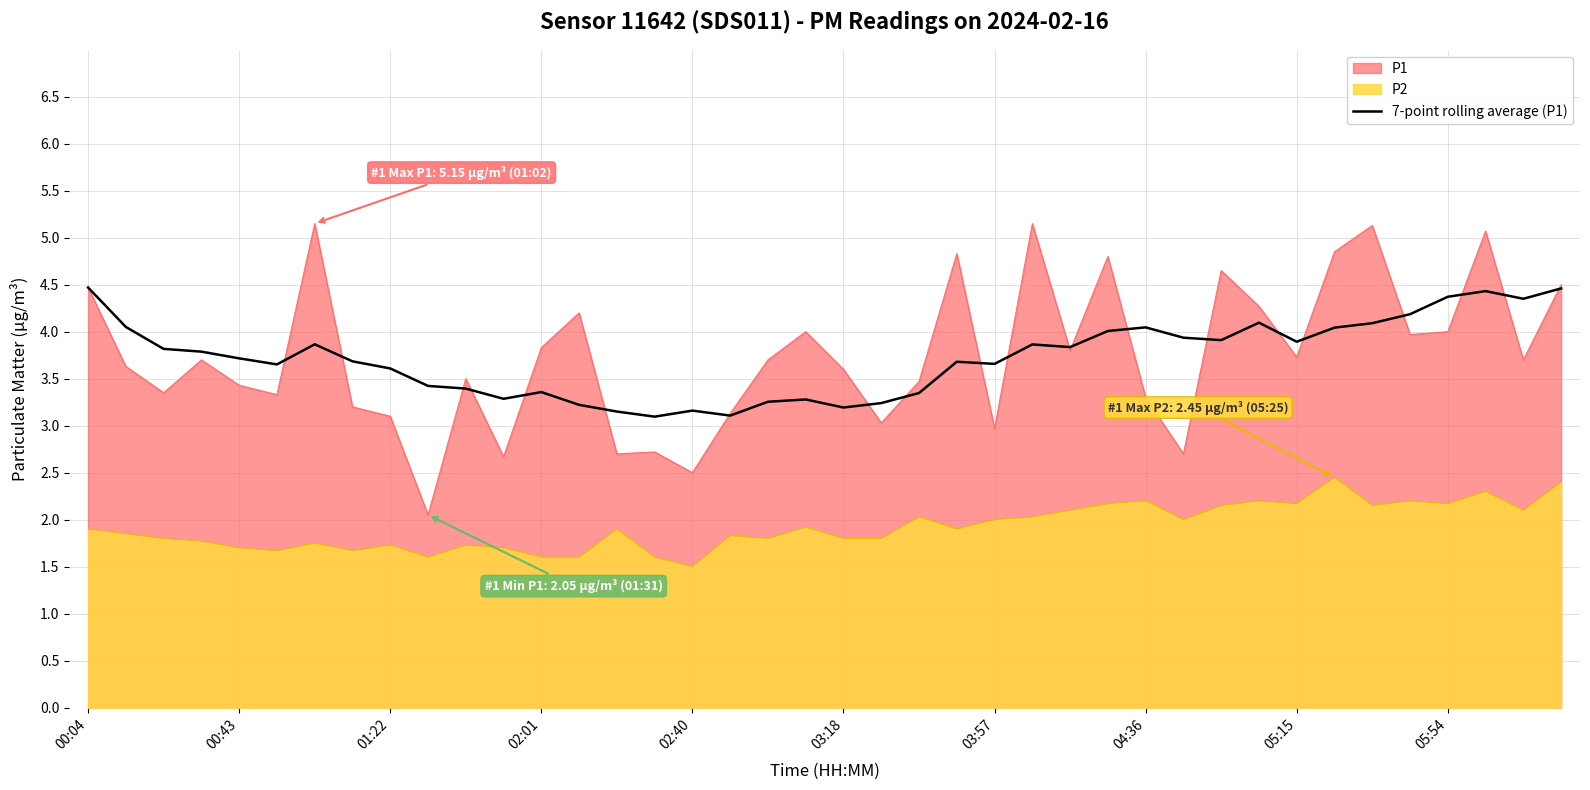

True or false: 7-point rolling average (P1) has a value of 3.2 at 03:18.

True